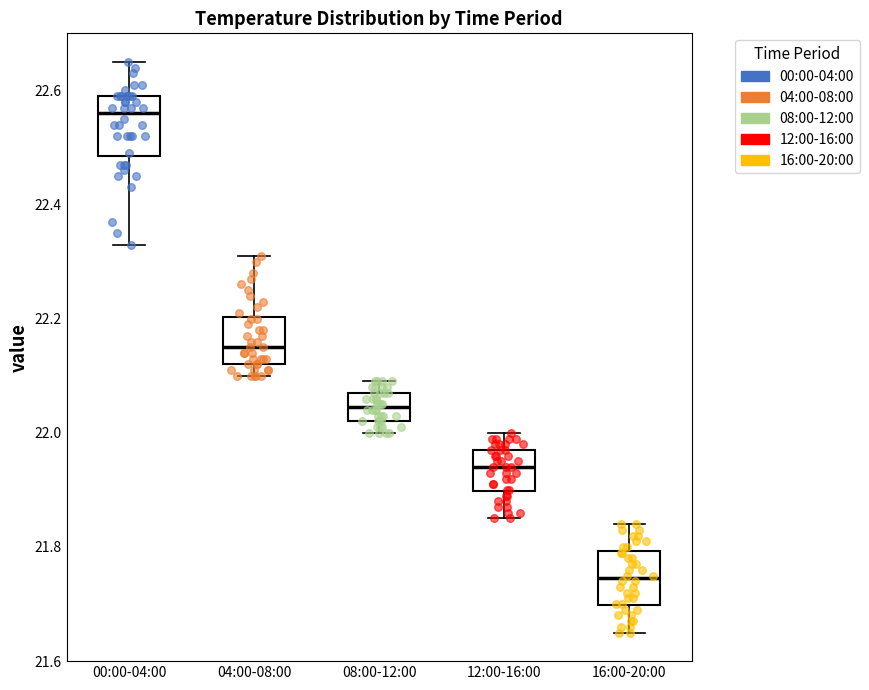

Reading left to right, read every box against the y-axis: the position of its median line, the range the box covers, and the ends of its whiskers. The values are not printed on the chart, so give them approximately, as read against the axis.

00:00-04:00: median 22.56, box 22.48 to 22.60, whiskers 22.34 to 22.66
04:00-08:00: median 22.16, box 22.12 to 22.20, whiskers 22.10 to 22.32
08:00-12:00: median 22.04, box 22.02 to 22.08, whiskers 22.00 to 22.10
12:00-16:00: median 21.94, box 21.90 to 21.98, whiskers 21.86 to 22.00
16:00-20:00: median 21.74, box 21.70 to 21.80, whiskers 21.66 to 21.84